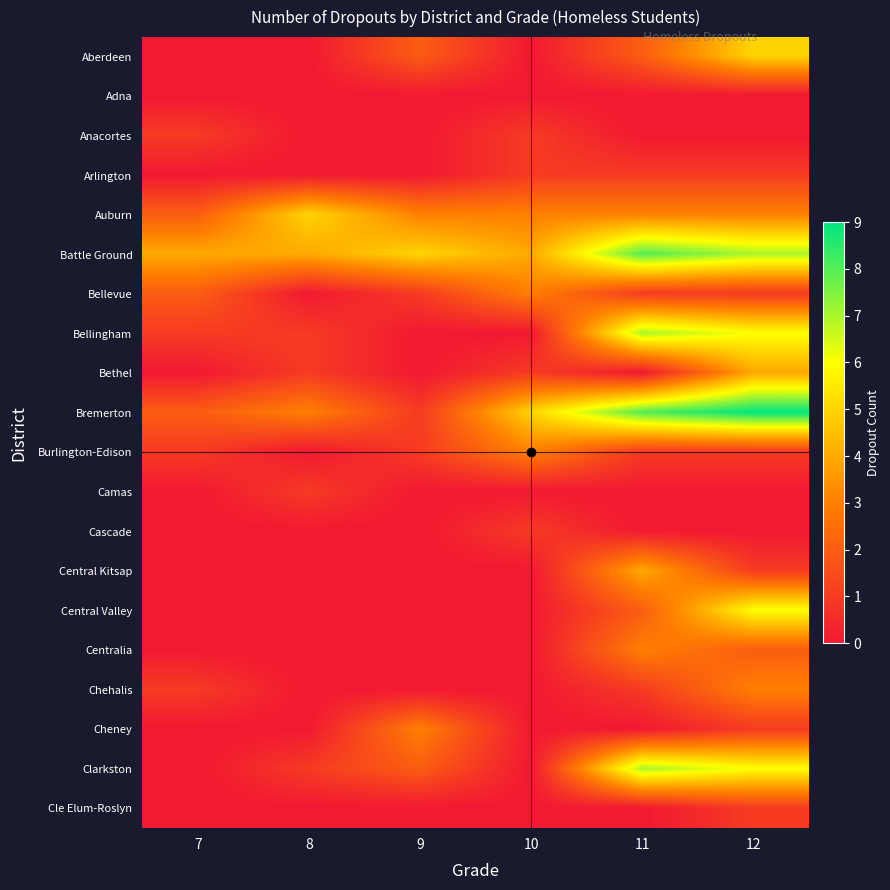

Between 12 and 9, which is larger?

12